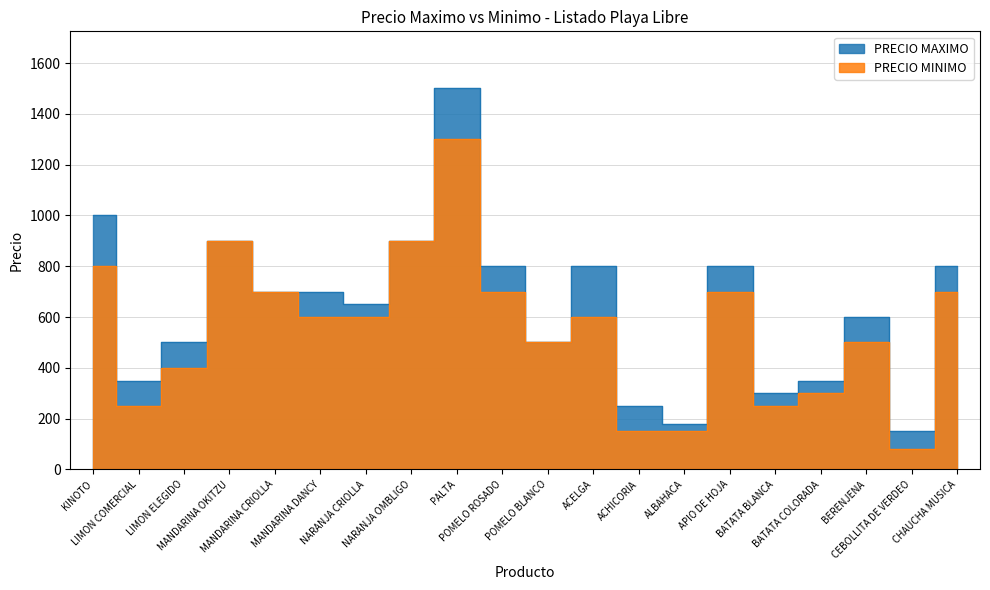

What is the minimum value shown in the chart?

80